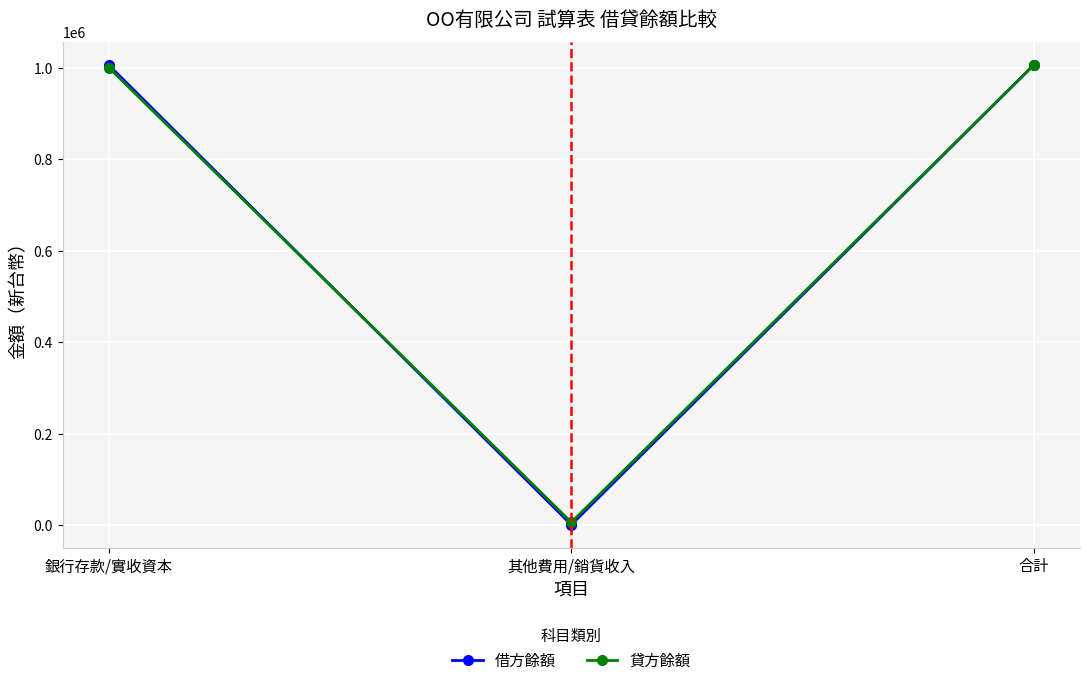

The value of 貸方餘額 at 其他費用/銷貨收入 is 6000. True or false?

True